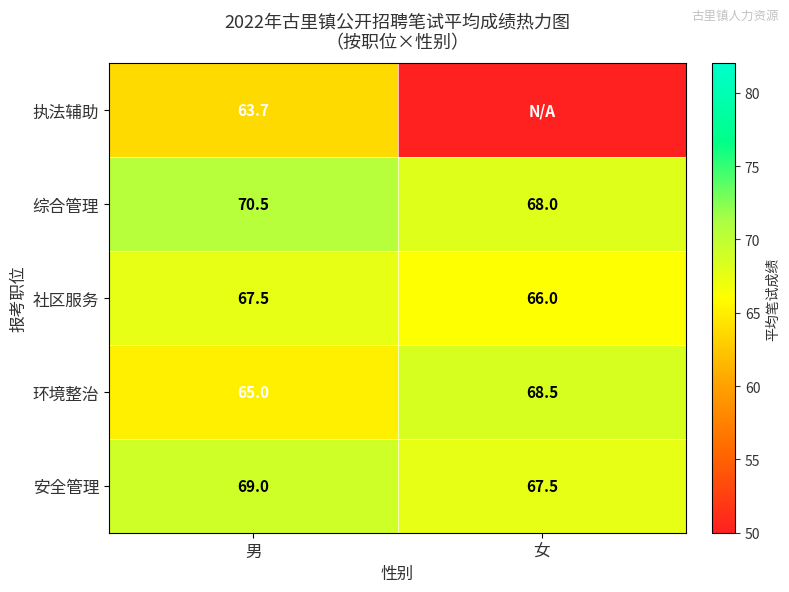

What is the sum of all 社区服务 values?

133.5